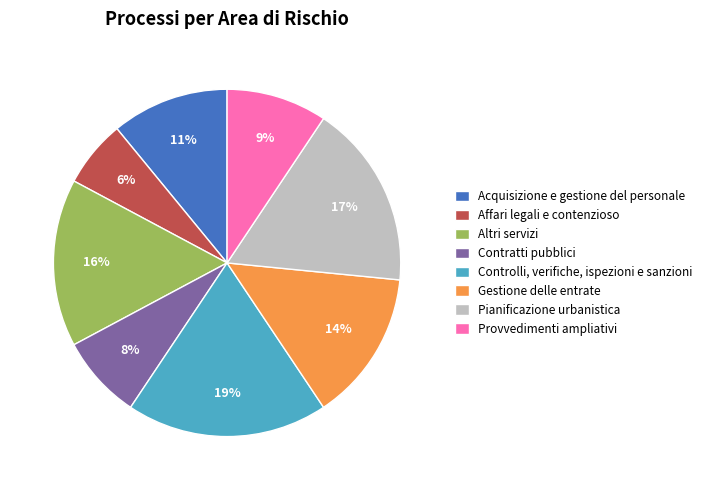

Between Provvedimenti ampliativi and Contratti pubblici, which is larger?

Provvedimenti ampliativi